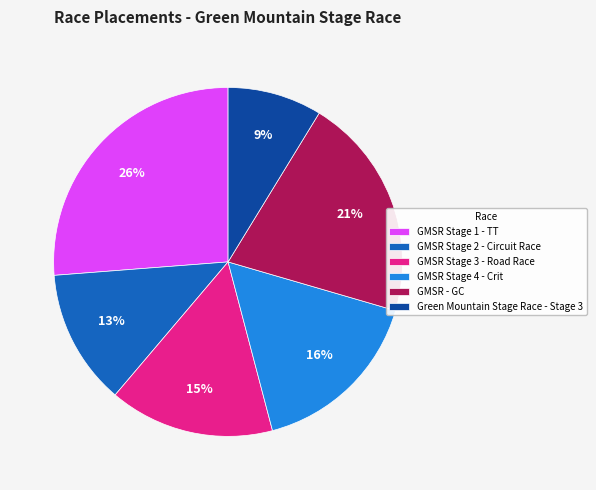

Is it true that GMSR Stage 3 - Road Race is 15% of the pie?

True